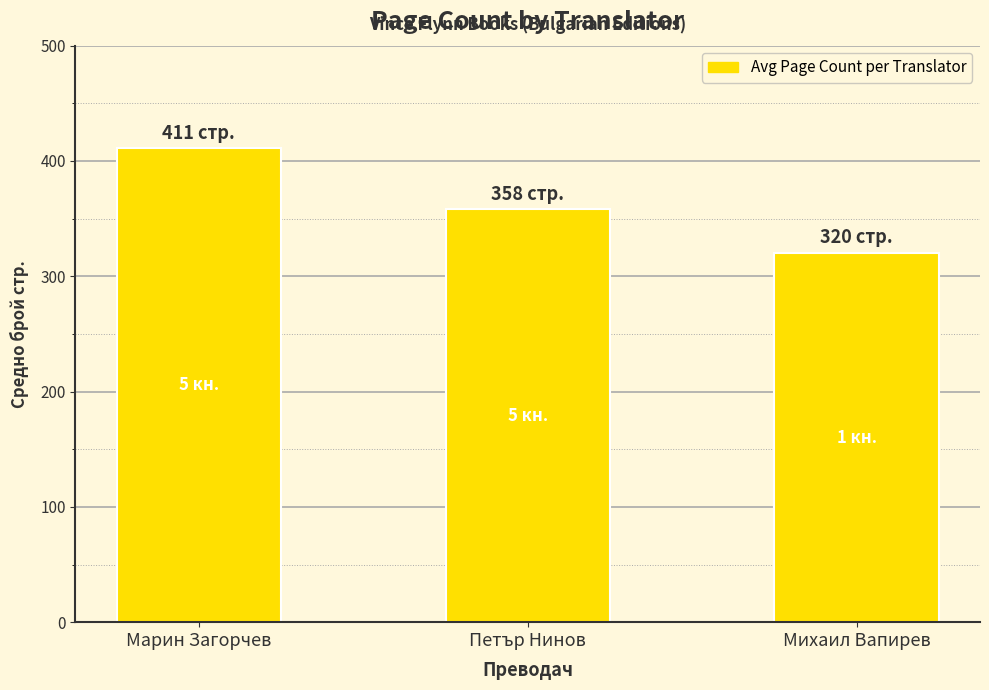

What is the maximum value shown in the chart?

411